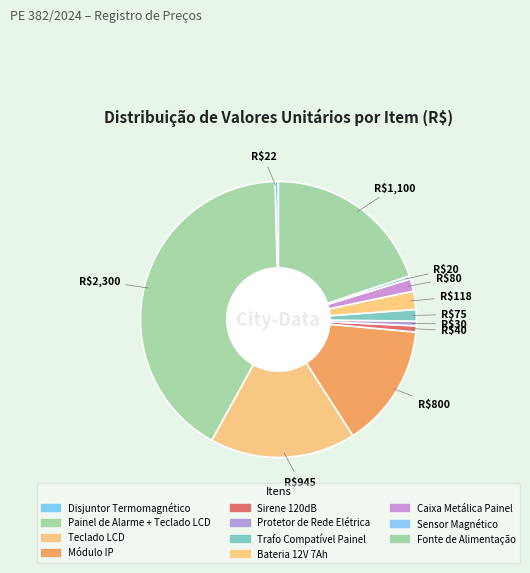

Do Protetor de Rede Elétrica and Fonte de Alimentação together represent more than half of the pie?

No